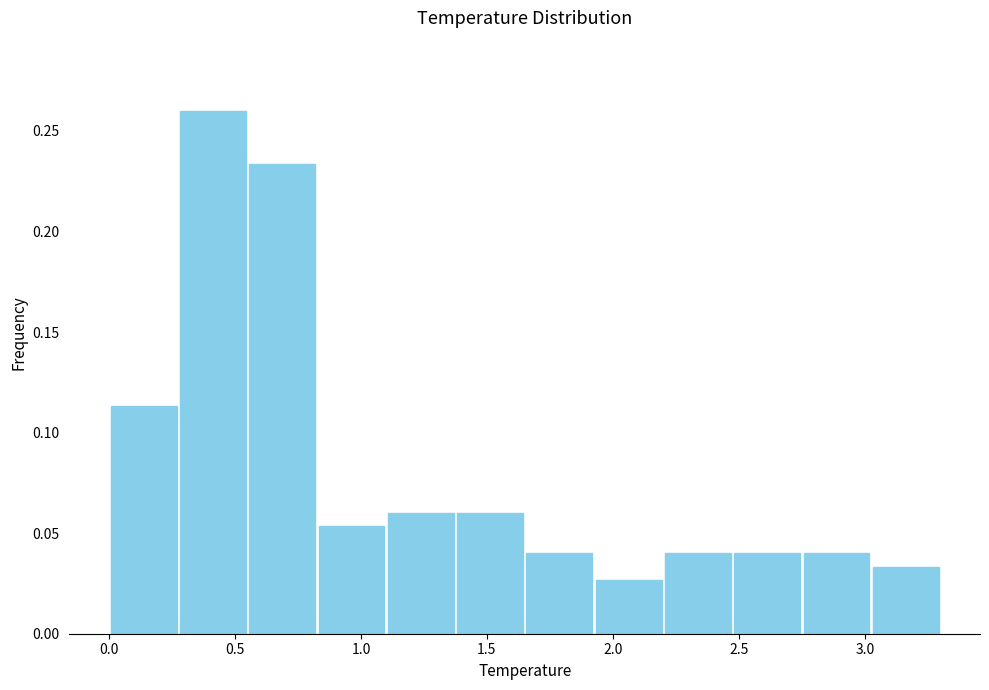

Reading left to right, transcribe this chart: for each bar, give the range it covers on the x-axis and its height. Neither the bar edges nor the heights are printed on the chart, so give them approximately, as read against the axes.

0.000 to 0.275: 0.115
0.275 to 0.550: 0.260
0.550 to 0.825: 0.235
0.825 to 1.100: 0.055
1.100 to 1.375: 0.060
1.375 to 1.650: 0.060
1.650 to 1.925: 0.040
1.925 to 2.200: 0.025
2.200 to 2.475: 0.040
2.475 to 2.750: 0.040
2.750 to 3.025: 0.040
3.025 to 3.300: 0.035